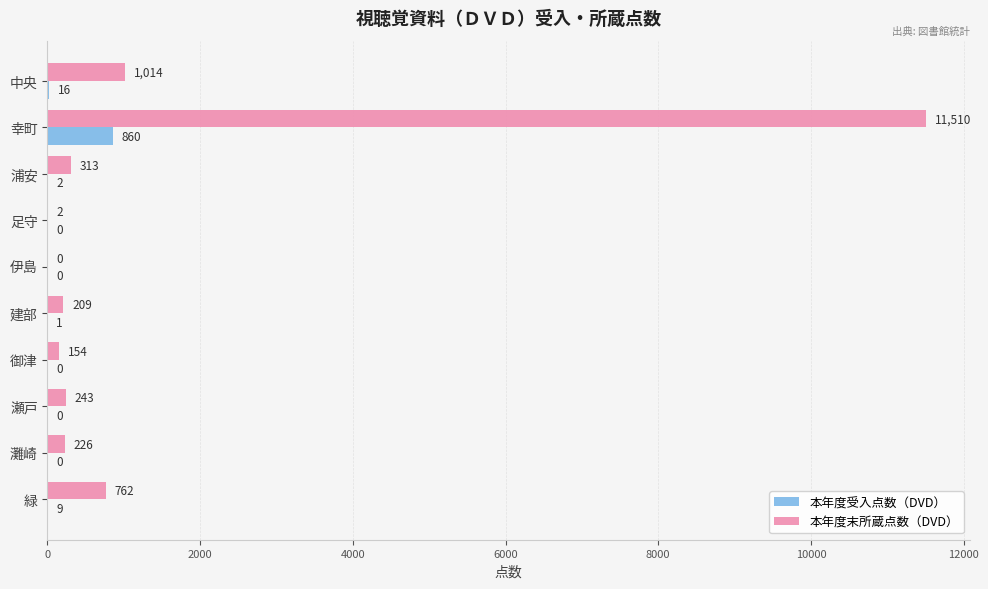

Which series has the largest total across all categories?

本年度末所蔵点数（DVD）